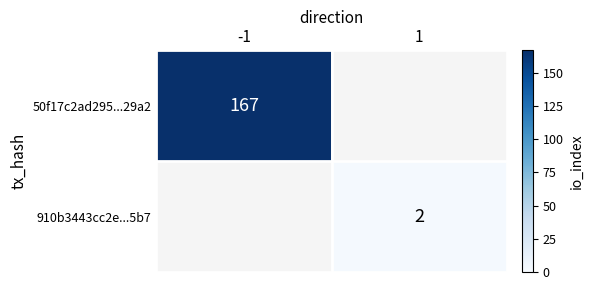

True or false: 910b3443cc2e...5b7 has a value of 3 at 1.

False